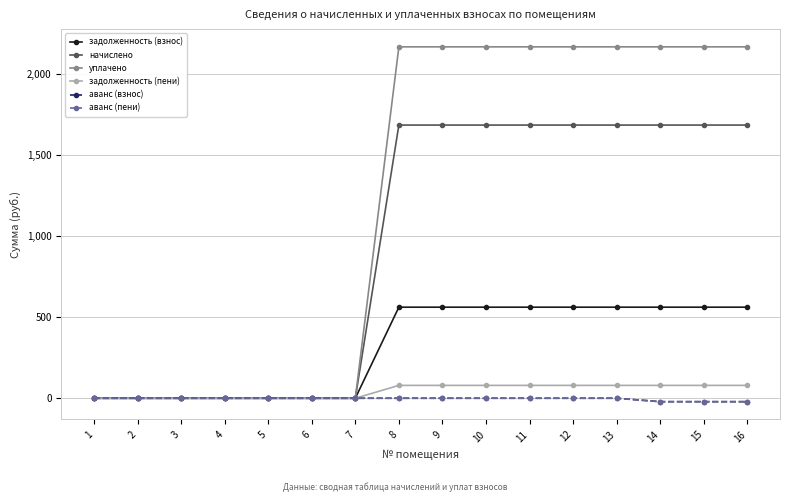

What is the difference between the maximum and minimum values in the аванс (пени) series?

21.2